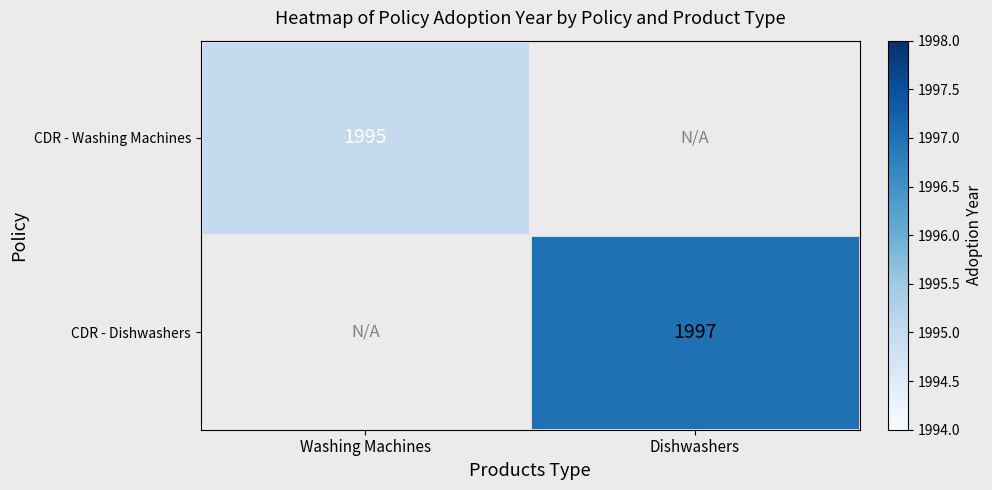

The value of CDR - Washing Machines at Washing Machines is 2845. True or false?

False